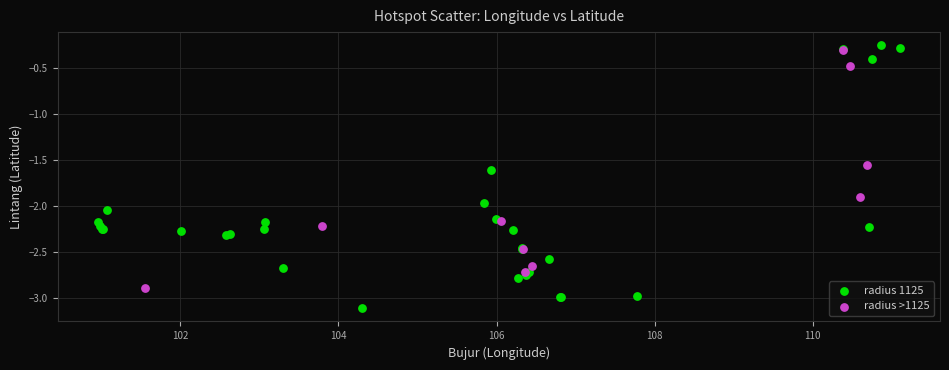

Which series contains the lowest Y value?

radius 1125